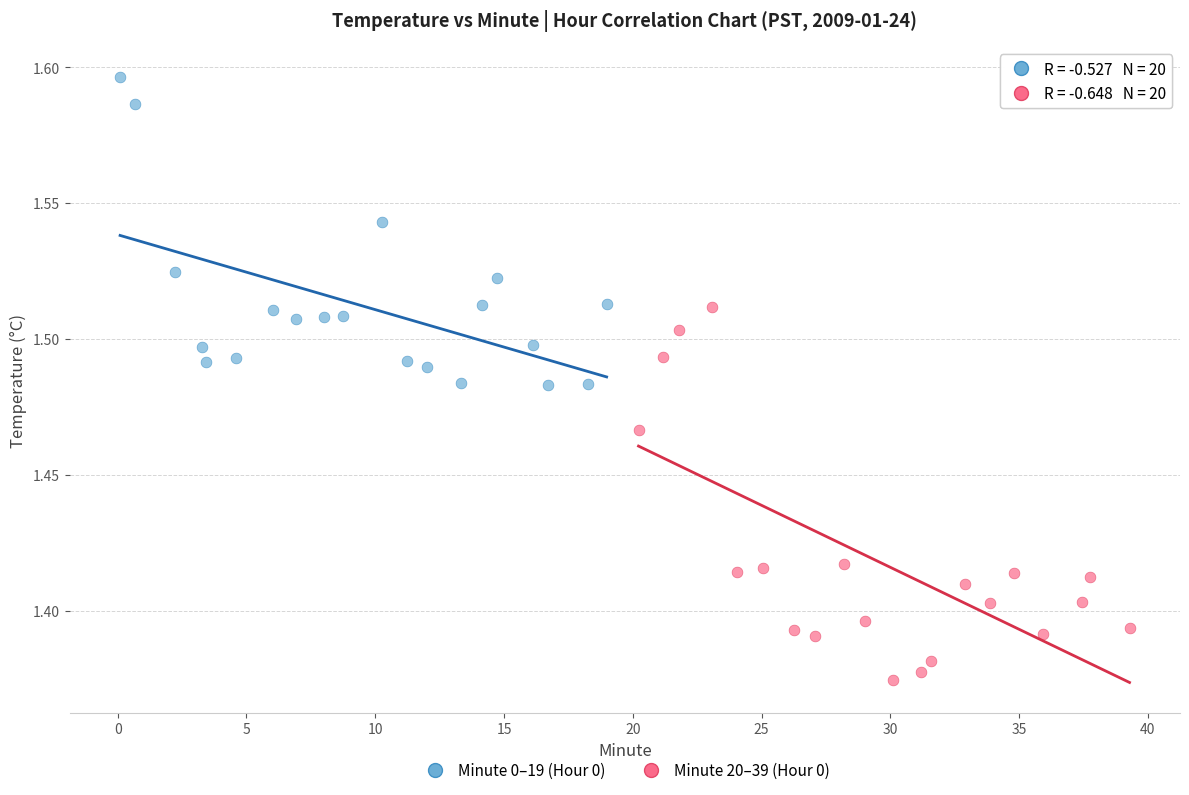

Which series has the largest Y range (max minus min)?

Minute 20–39 (Hour 0)